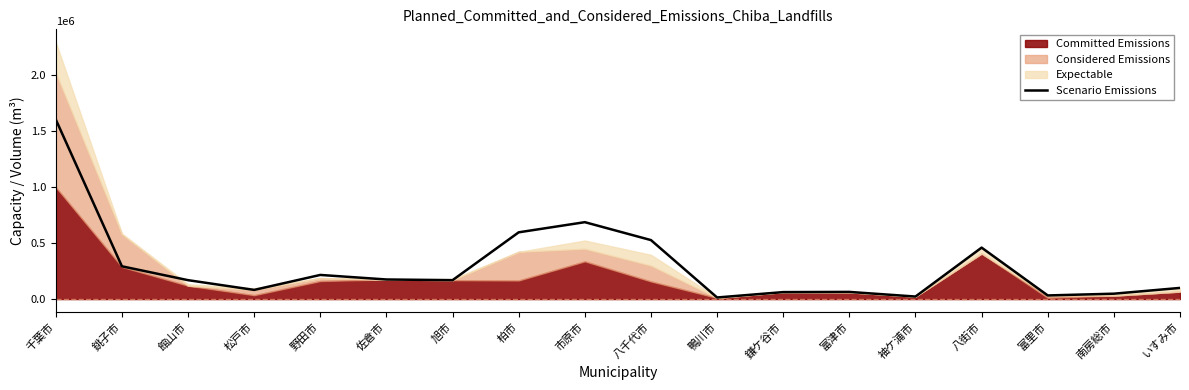

What is the difference between the values at 袖ケ浦市 and 旭市?

145877